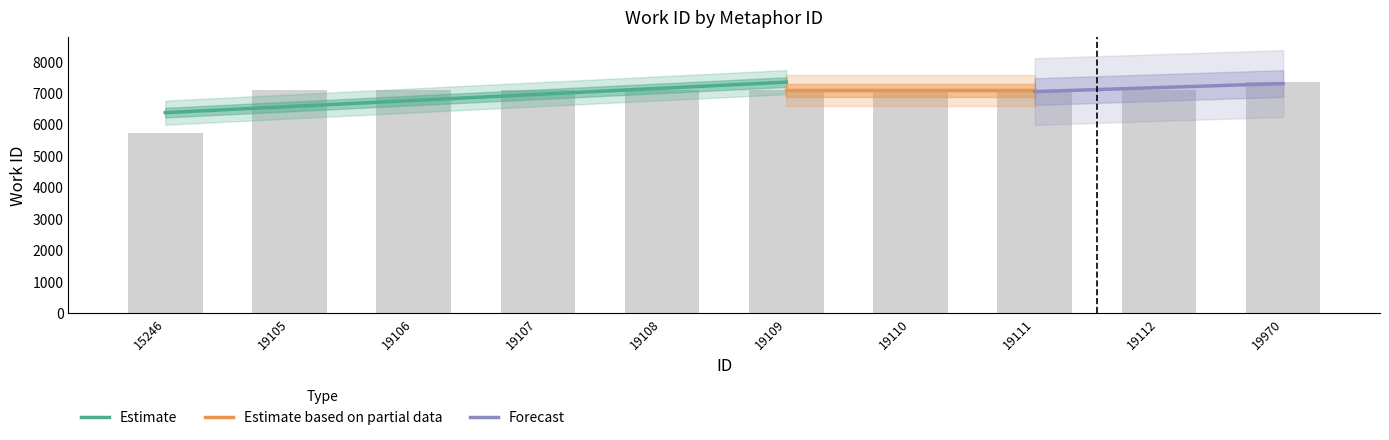

Reading right to left, transcribe all the data shown in this chart.

7332	7075	7075	7075	7075	7075	7075	7075	7075	5717